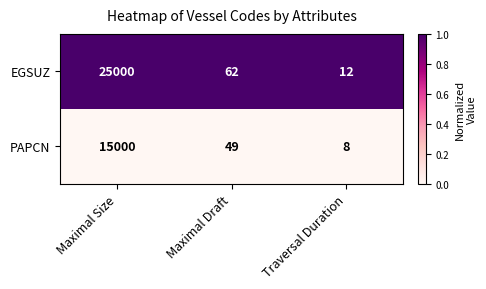

Reading left to right, list all the values displayed in this chart.

EGSUZ: 25000	62	12
PAPCN: 15000	49	8